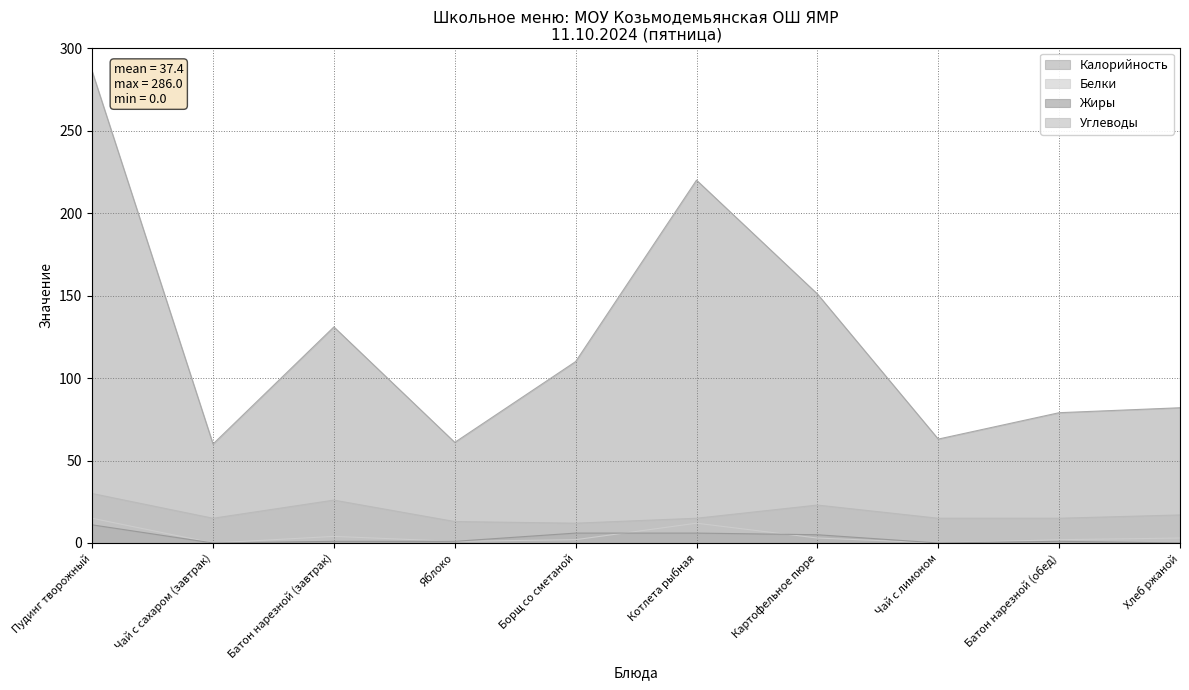

How many values in the Жиры series exceed 1?

4